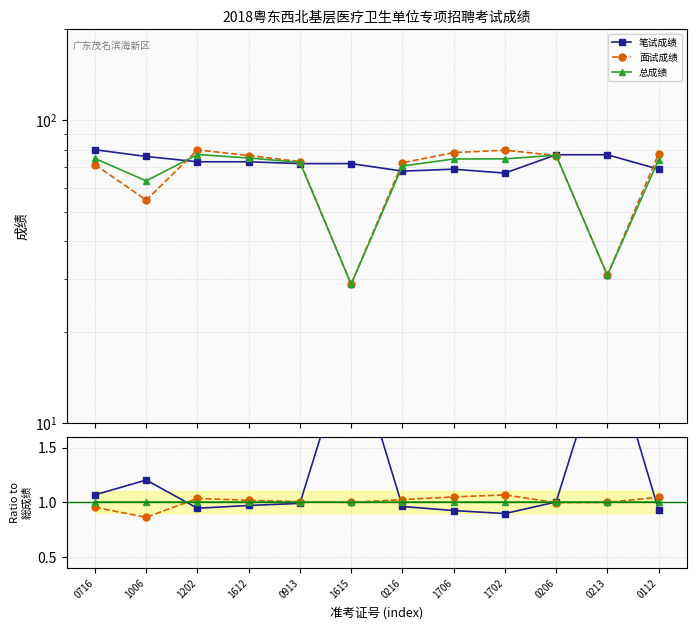

How many categories are shown in the chart?

12